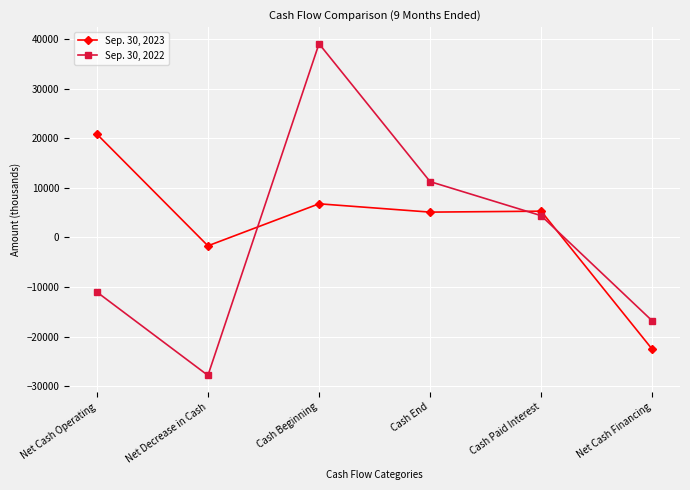

What is the difference between the highest and lowest values at Cash Beginning?

32263